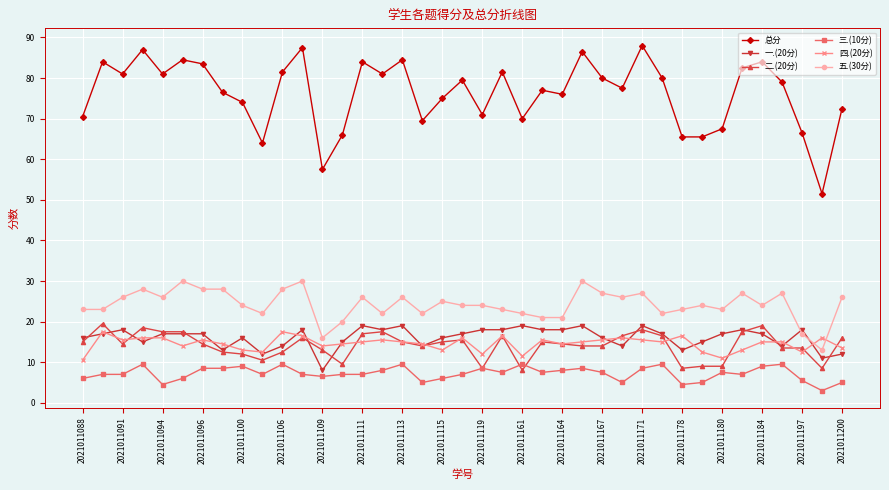

At how many categories does at least one series exceed 48?

39